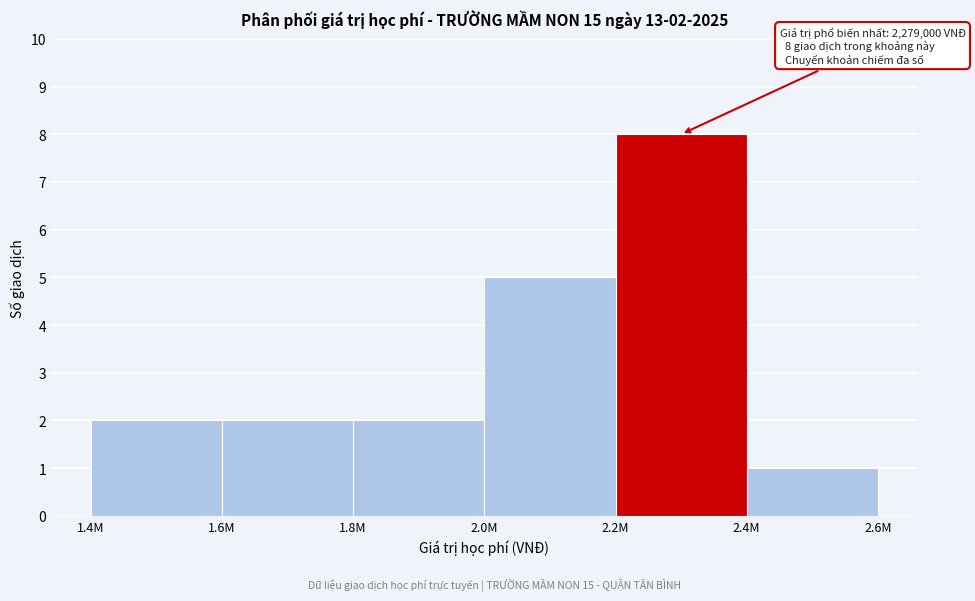

Reading left to right, extract all data points from this chart.

2	2	2	5	8	1